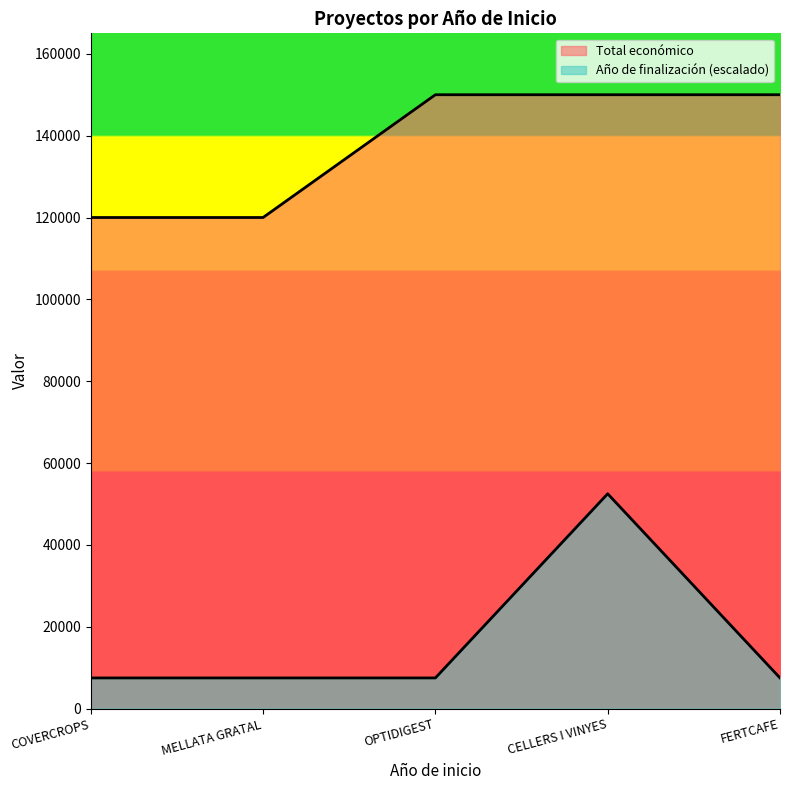

How many lines are shown in the chart?

2